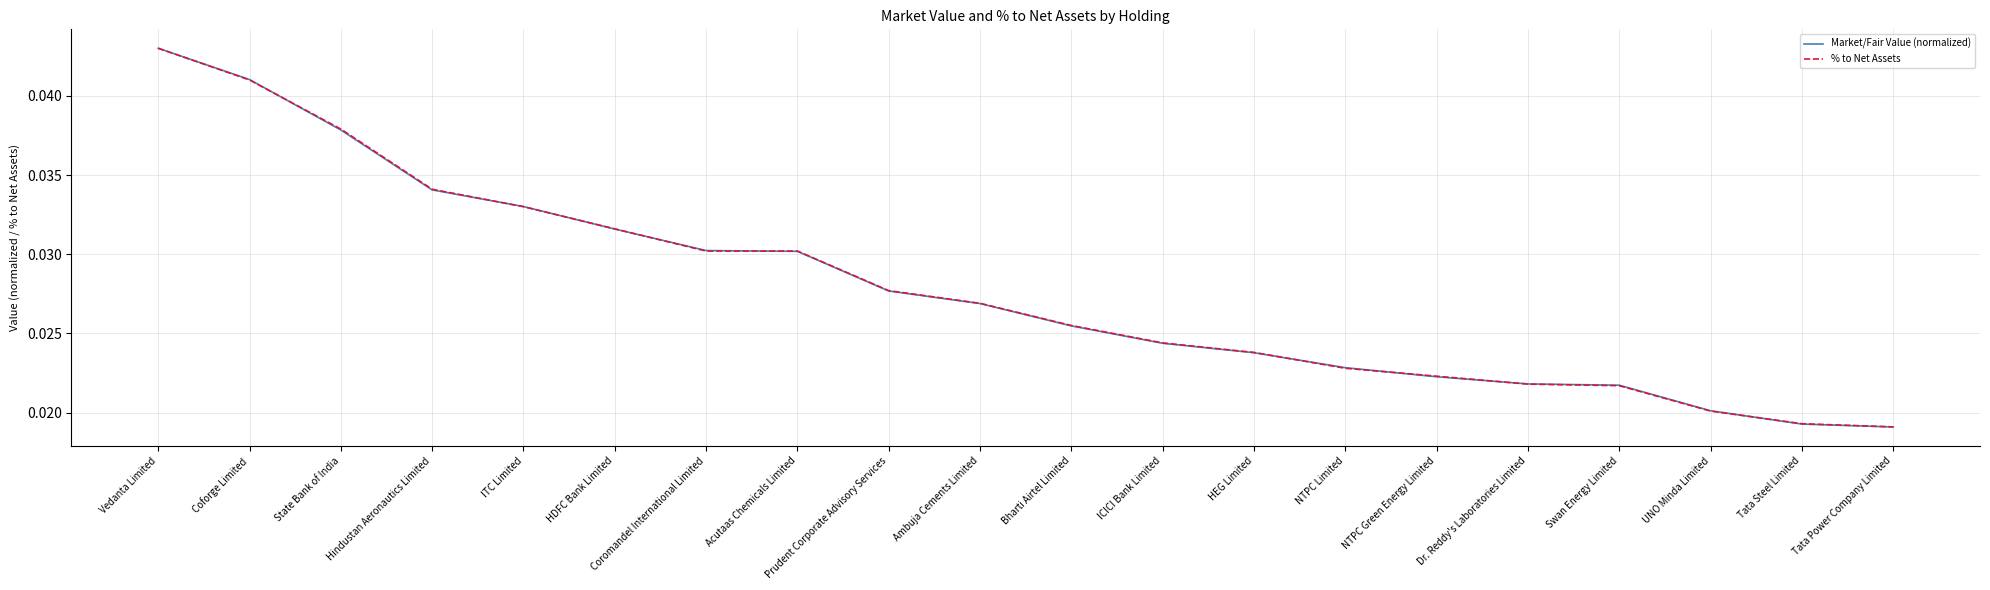

At which category does the chart reach its peak across all series?

Vedanta Limited